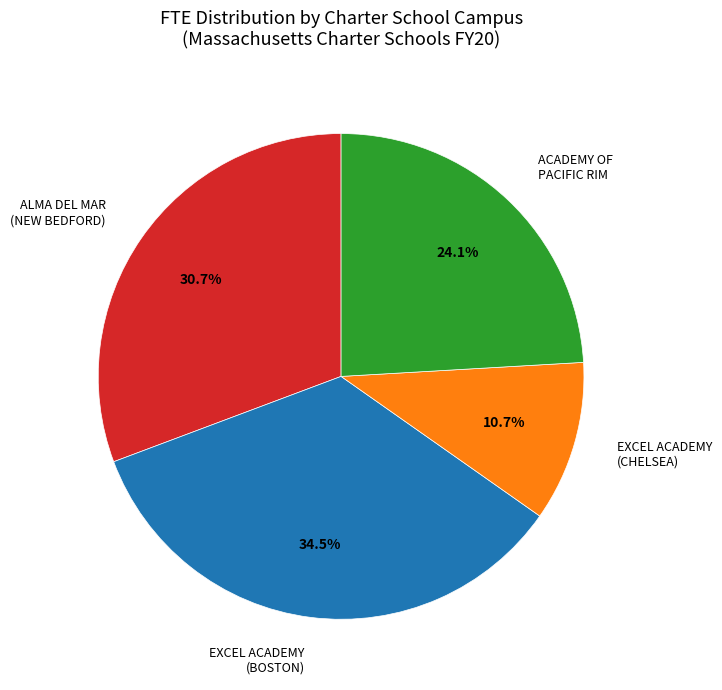

To the nearest percent, what is the difference between the largest and smallest slice percentages?

24%